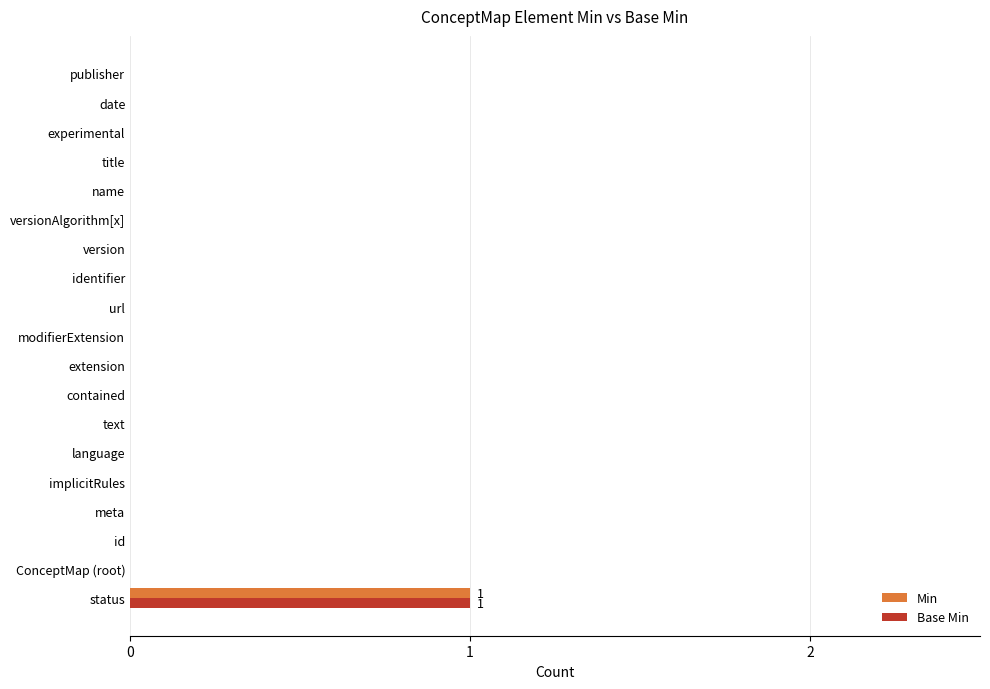

At which category is the sum across all series the highest?

status